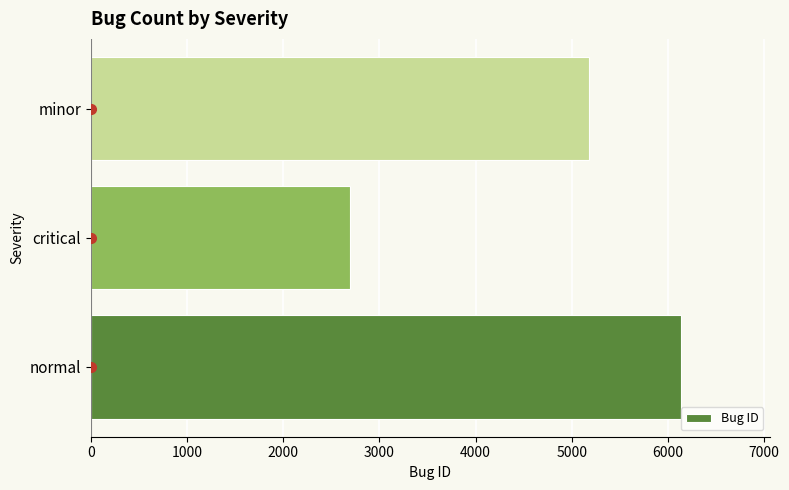

Are the bars grouped side by side (vs. stacked)?

No